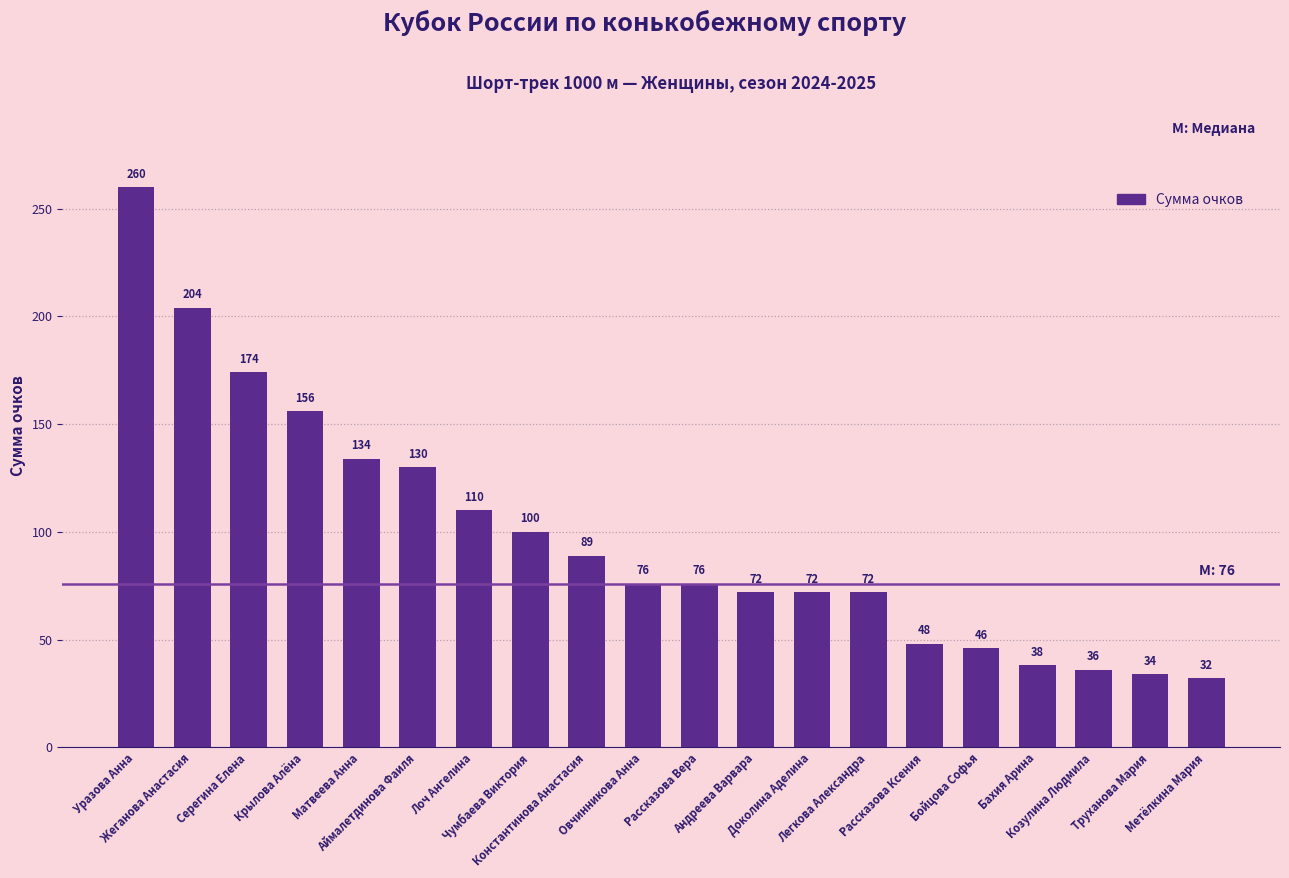

What is the sum of the values at Константинова Анастасия and Рассказова Вера?

165